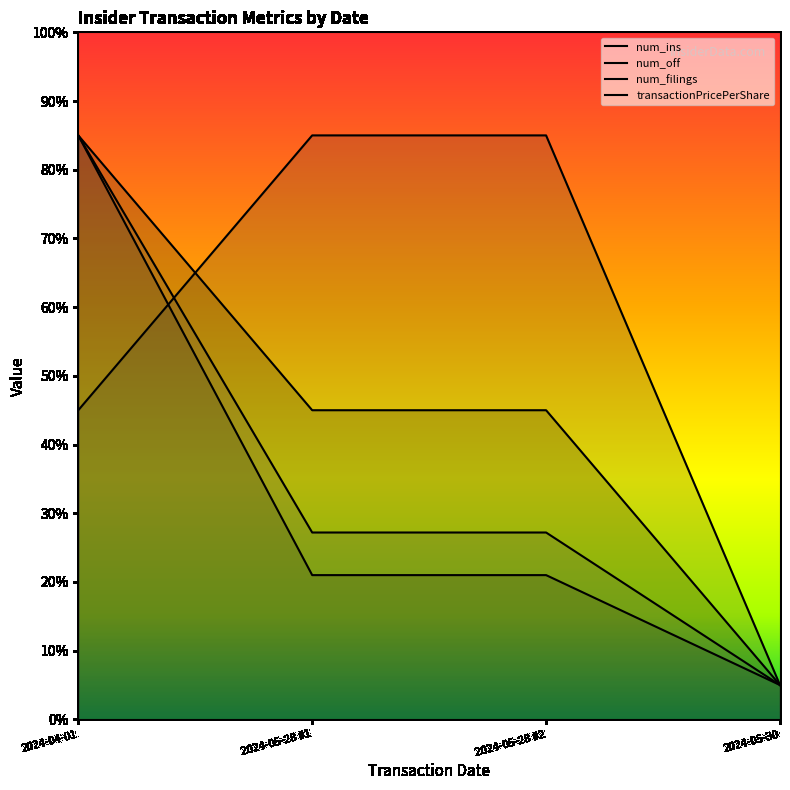

Where is num_off nearest to the value 45?

2024-05-28 #1